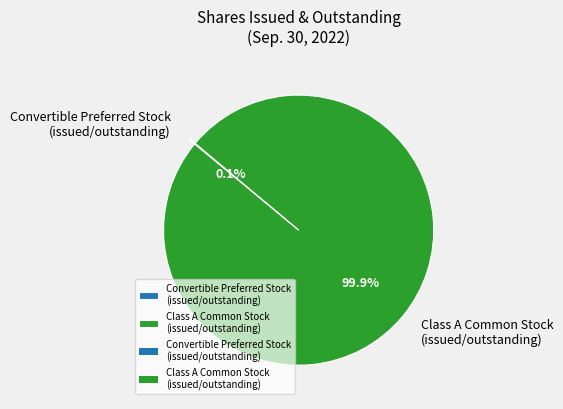

What is the largest slice in the pie chart?

Class A Common Stock (issued/outstanding)